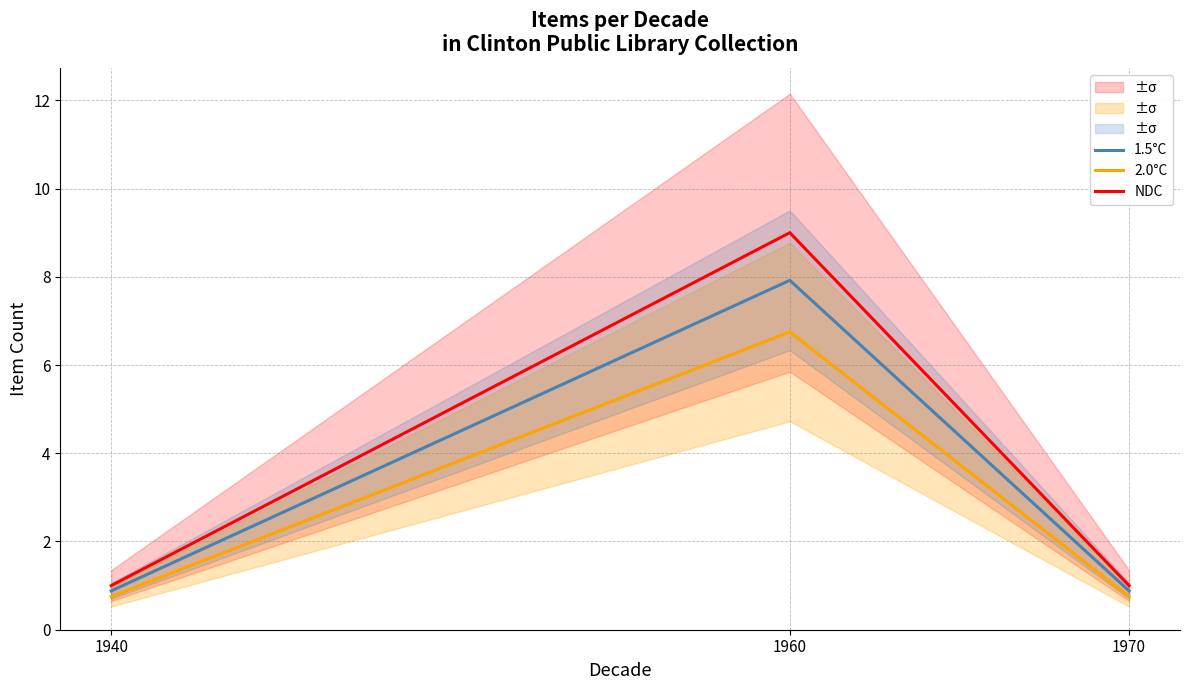

What is the value of the NDC point at the 3rd from the left?

1.0